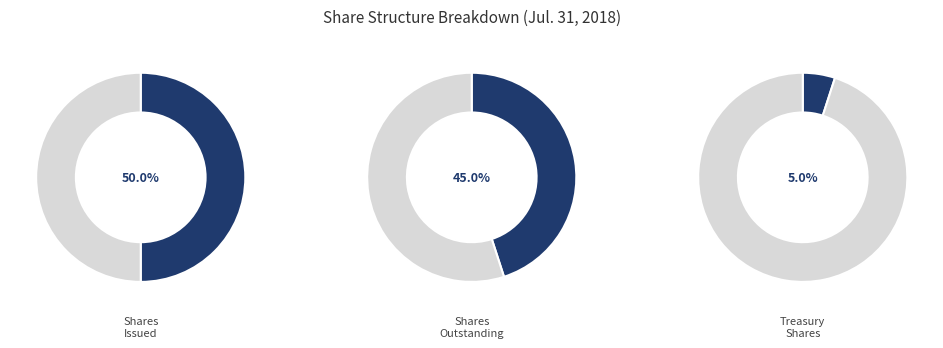

What is the largest slice in the pie chart?

Common stock shares issued